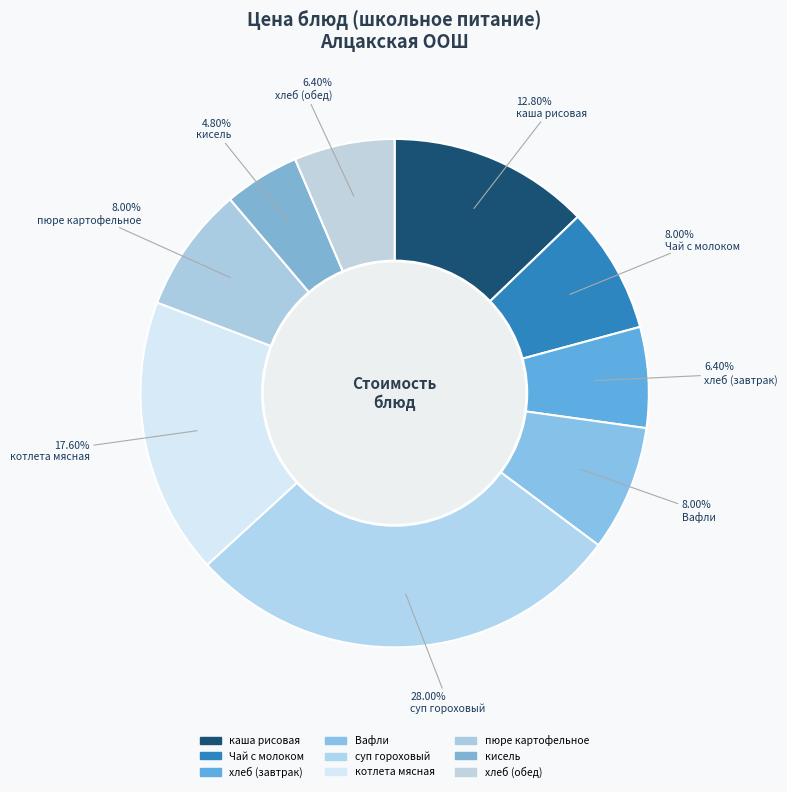

Is Вафли the majority of the pie?

No